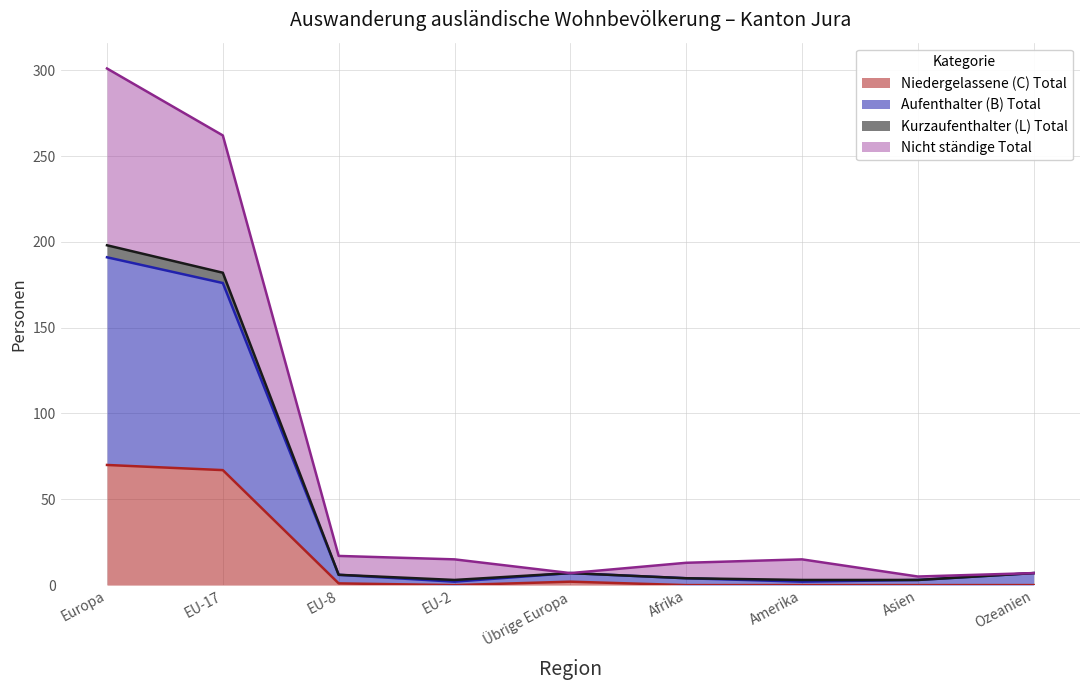

What is the total value across all series at EU-2?

15